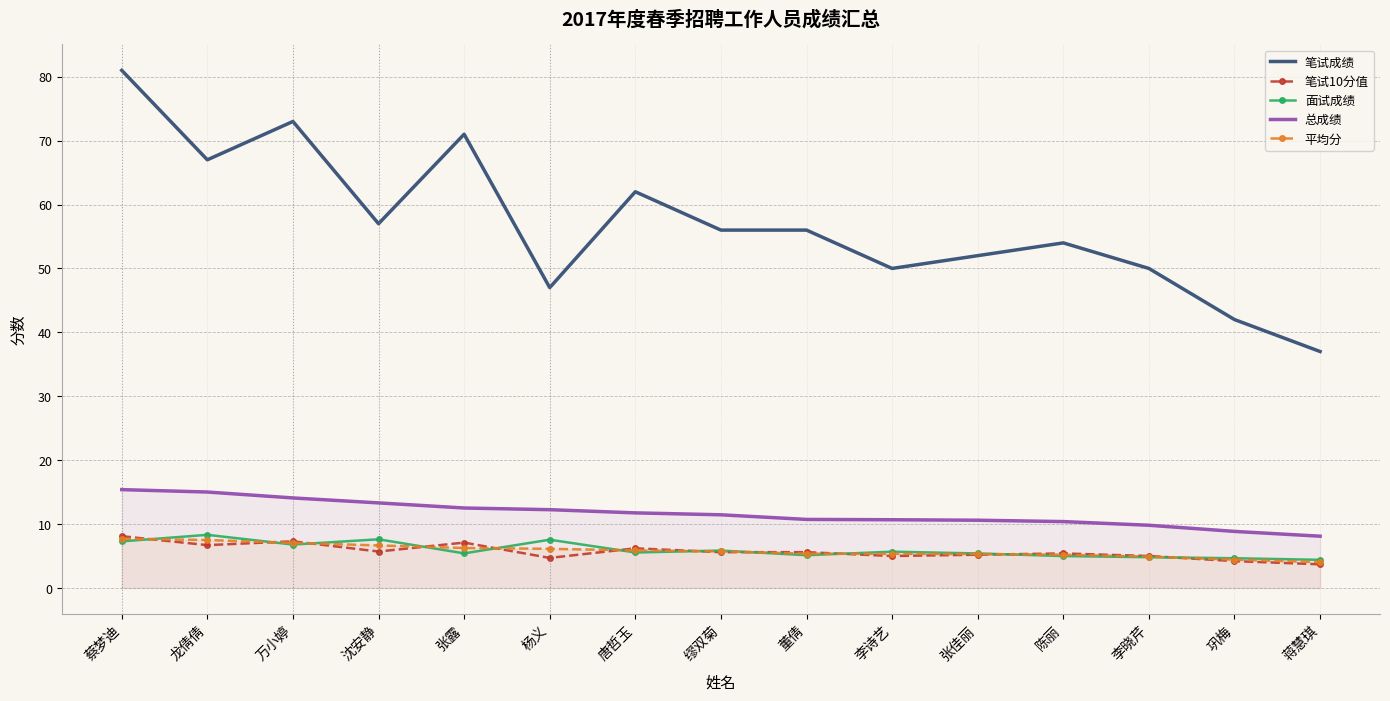

What is the spread (max minus min) of values at 唐哲玉?

56.5